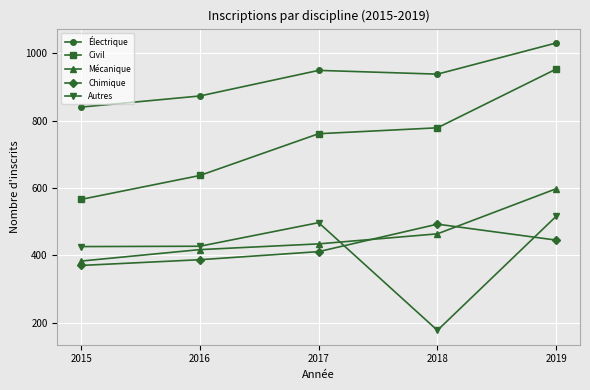

What is the value of the Chimique point at the 3rd from the left?

411.0